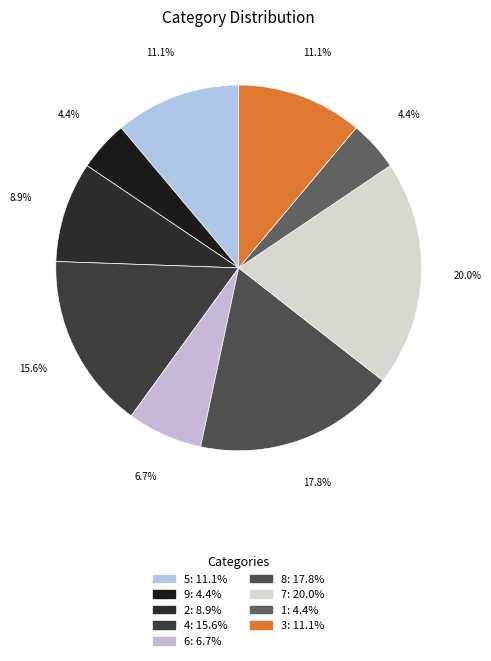

Do 2 and 9 together represent more than half of the pie?

No